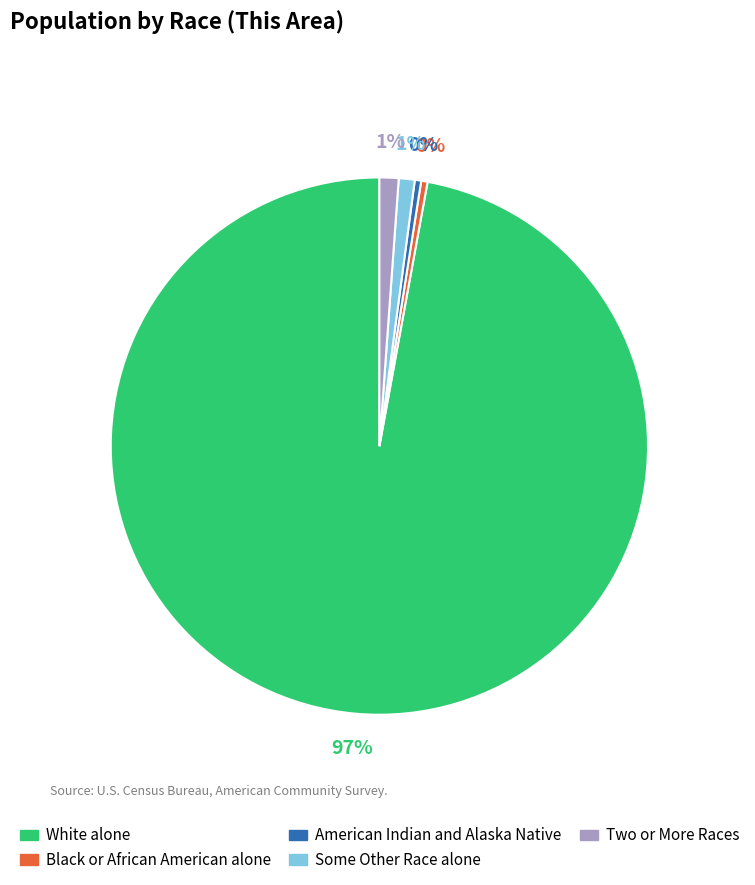

How many slices are in this pie chart?

5